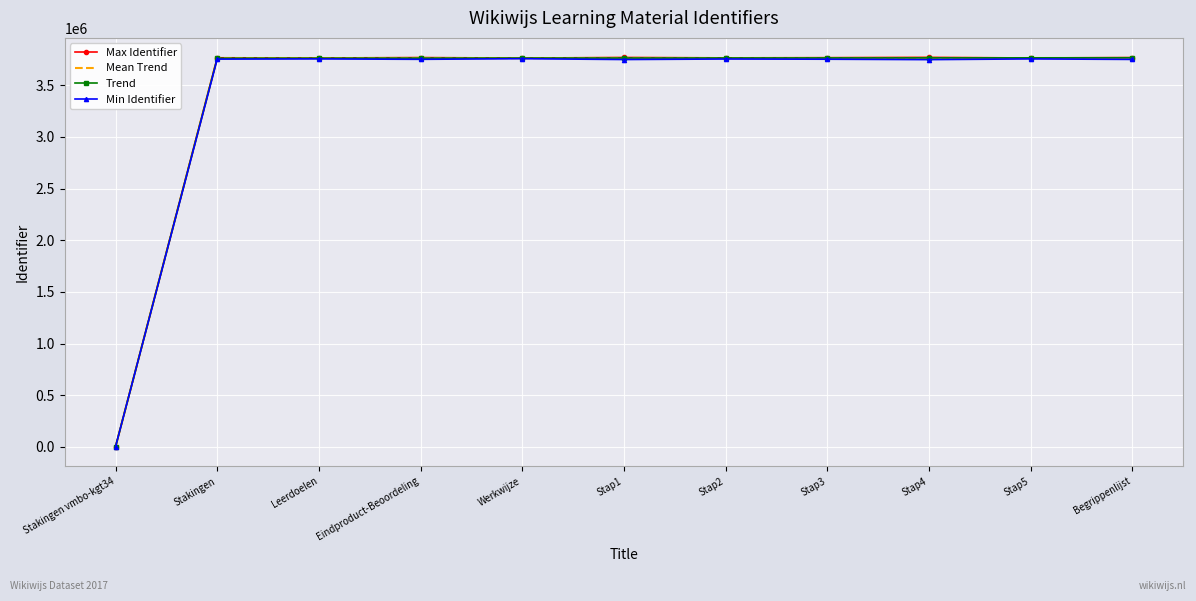

Where is Mean Trend nearest to the value 1882793?

Werkwijze